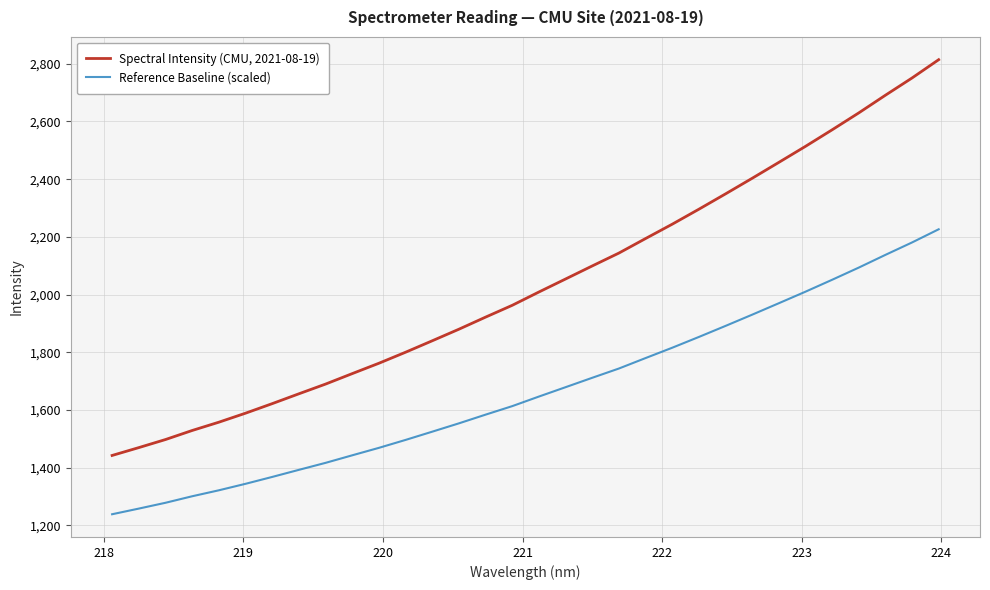

Does the chart have visible grid lines?

Yes